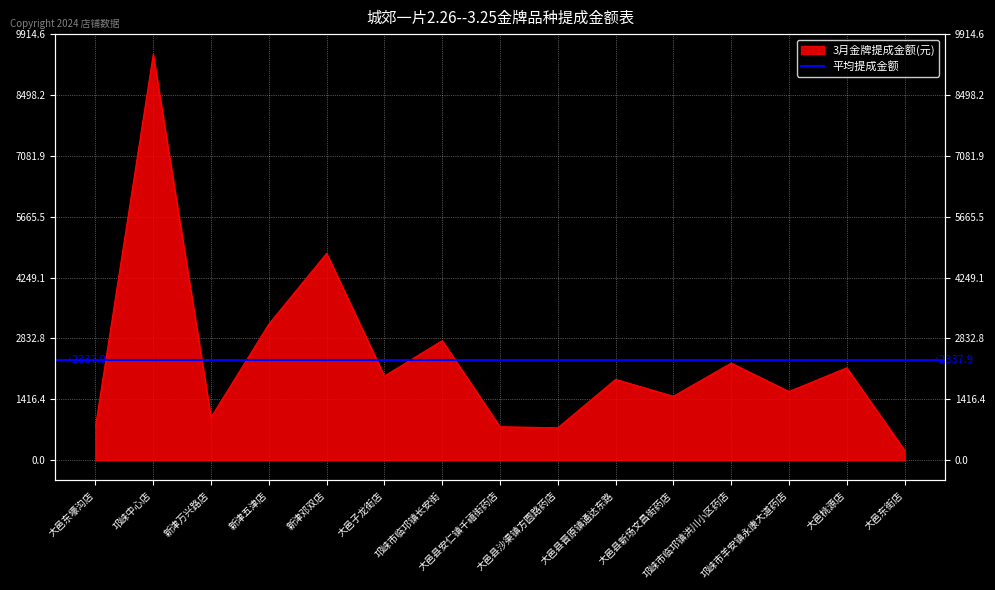

Is it true that the value at 大邑东壕沟店 is 281.5?

False